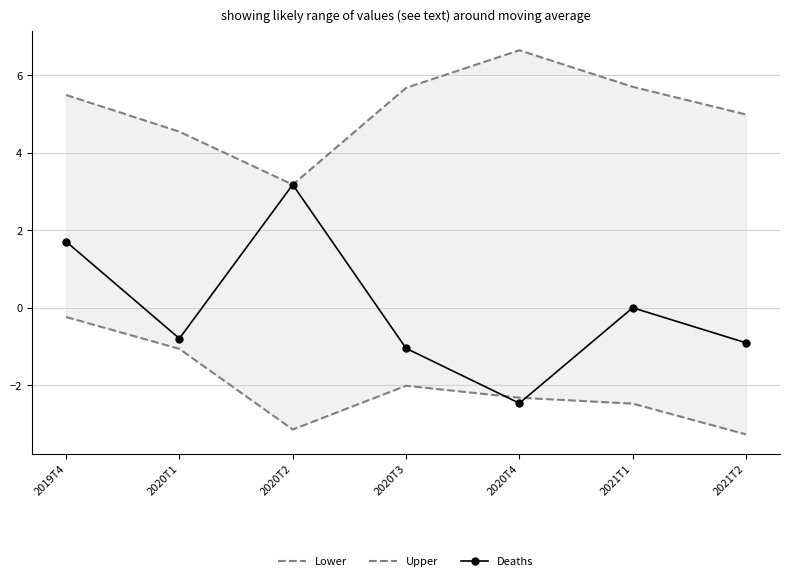

Between 2021T1 and 2020T1, which is larger?

2020T1